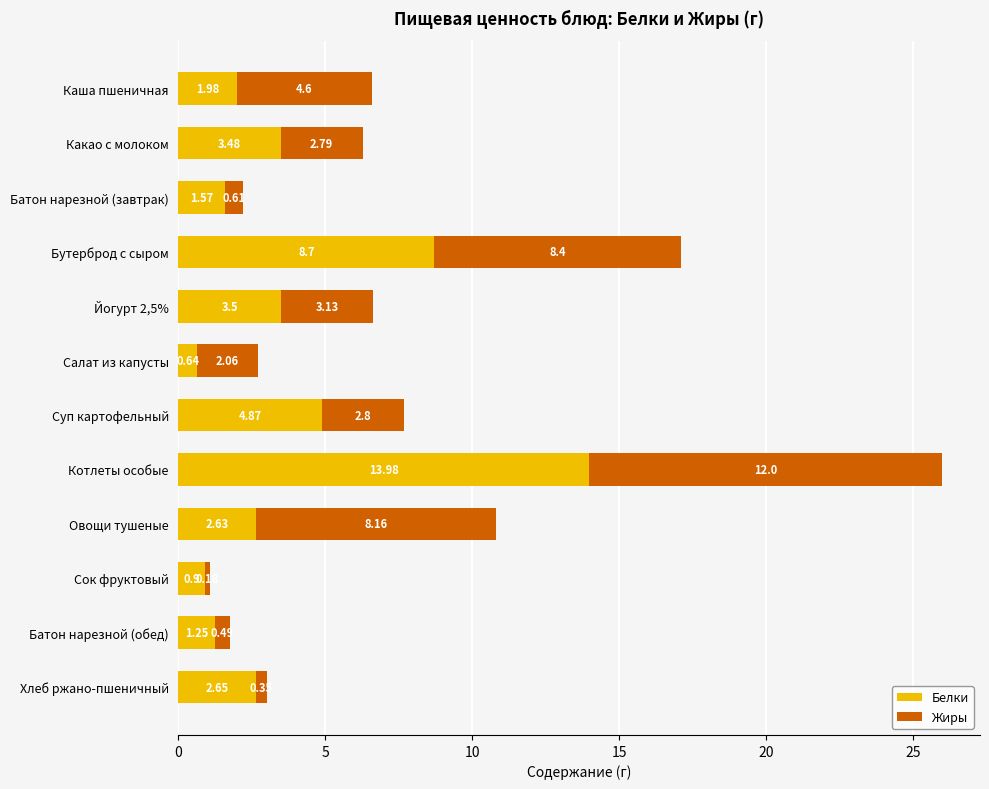

Where is Белки nearest to the value 7?

Бутерброд с сыром